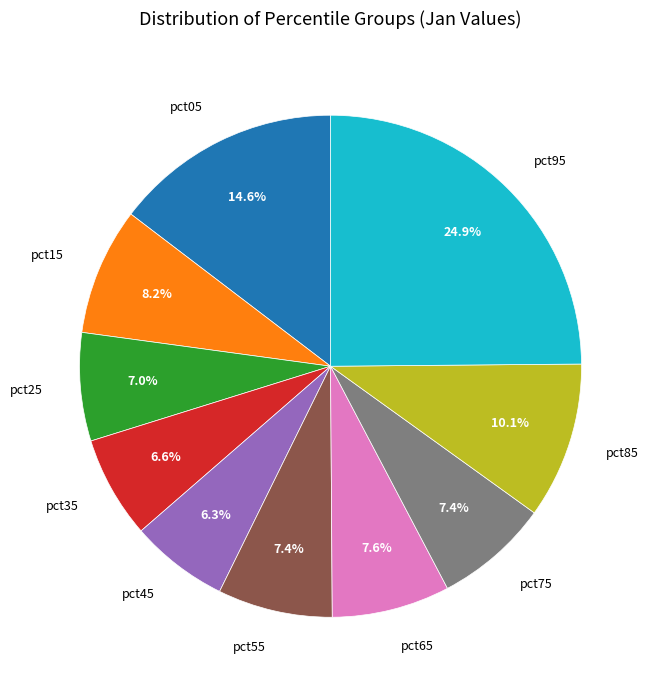

How many segments does this pie chart have?

10